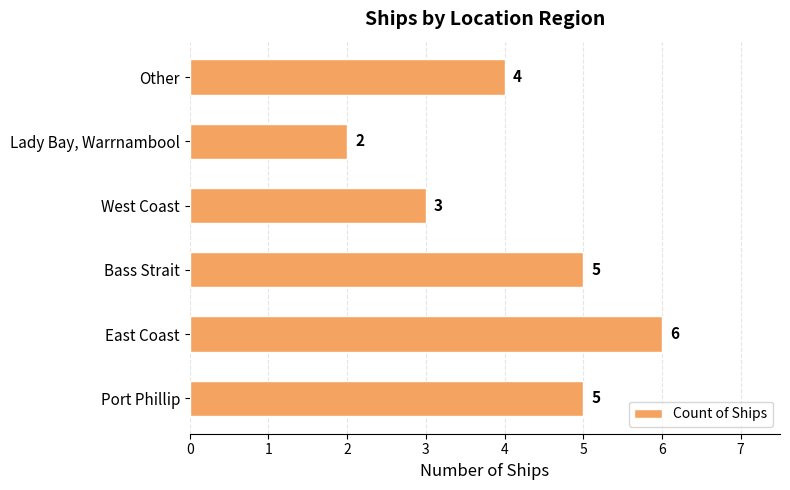

What is the difference between the maximum and minimum values?

4